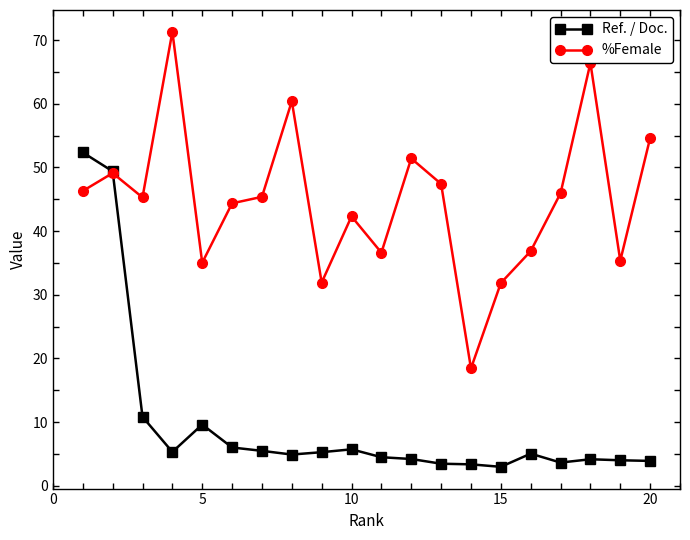

What is the difference between the second highest and second lowest values in the %Female series?

34.6